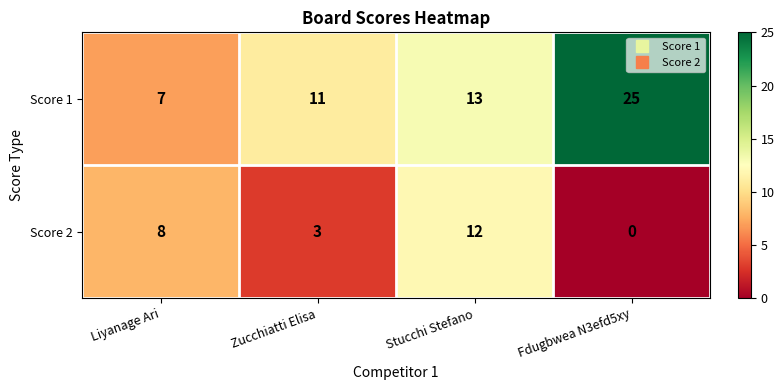

Where is Score 2 nearest to the value 6?

Liyanage Ari